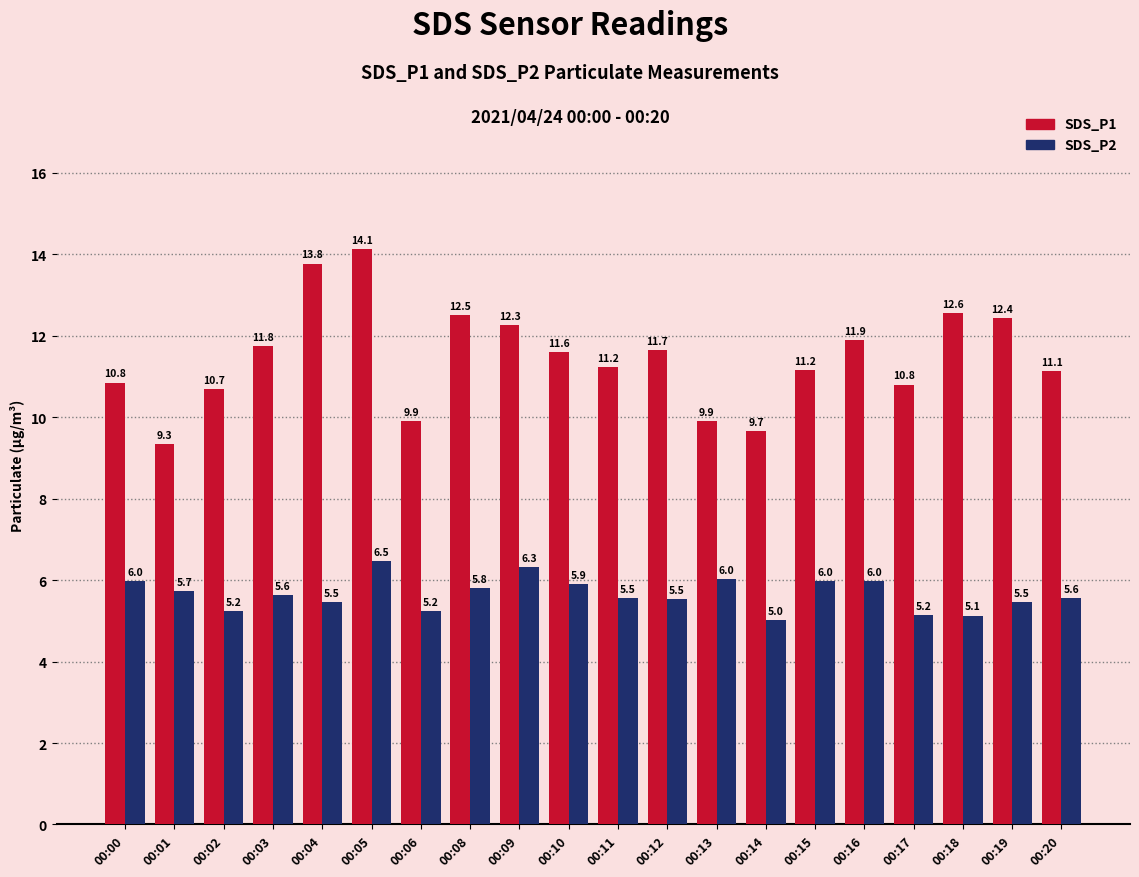

The value of SDS_P2 at 00:13 is 1.2. True or false?

False